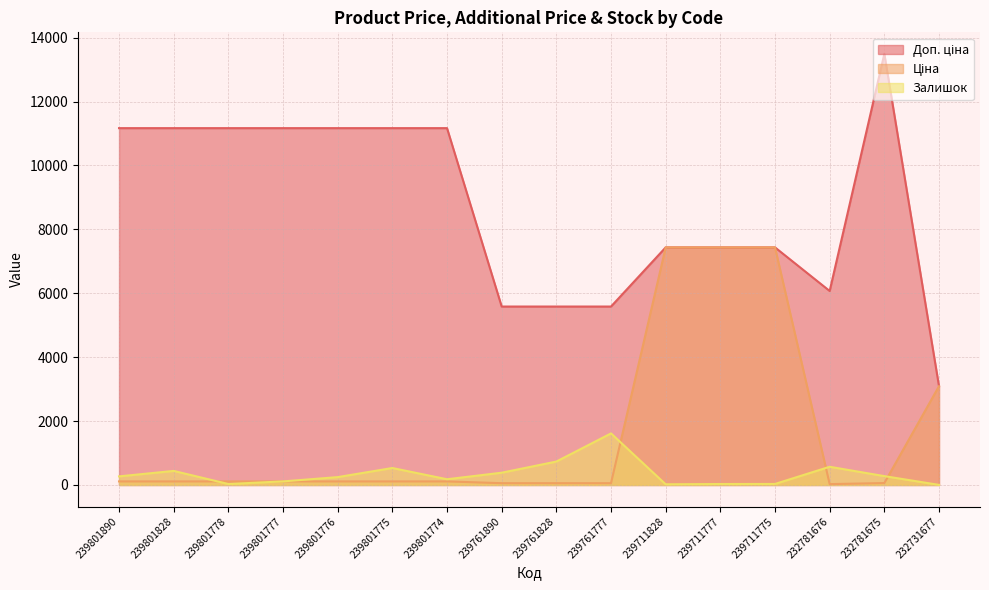

Which series changed the most between 239801778 and 239761777?

Доп. ціна